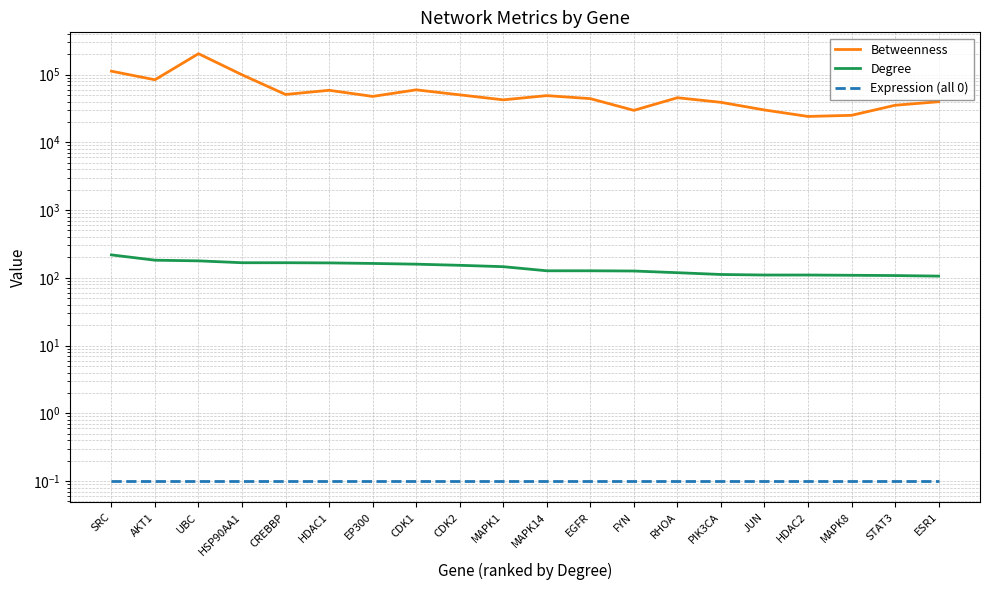

Does the chart display data point markers on the line(s)?

No